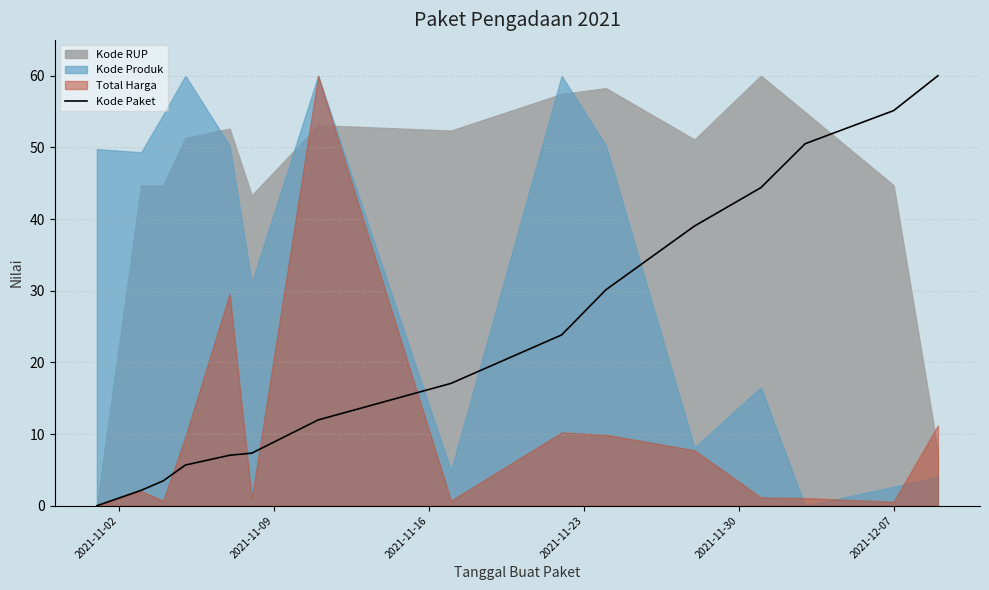

The chart shows a value of 10.8 at 2021-12-07. True or false?

False